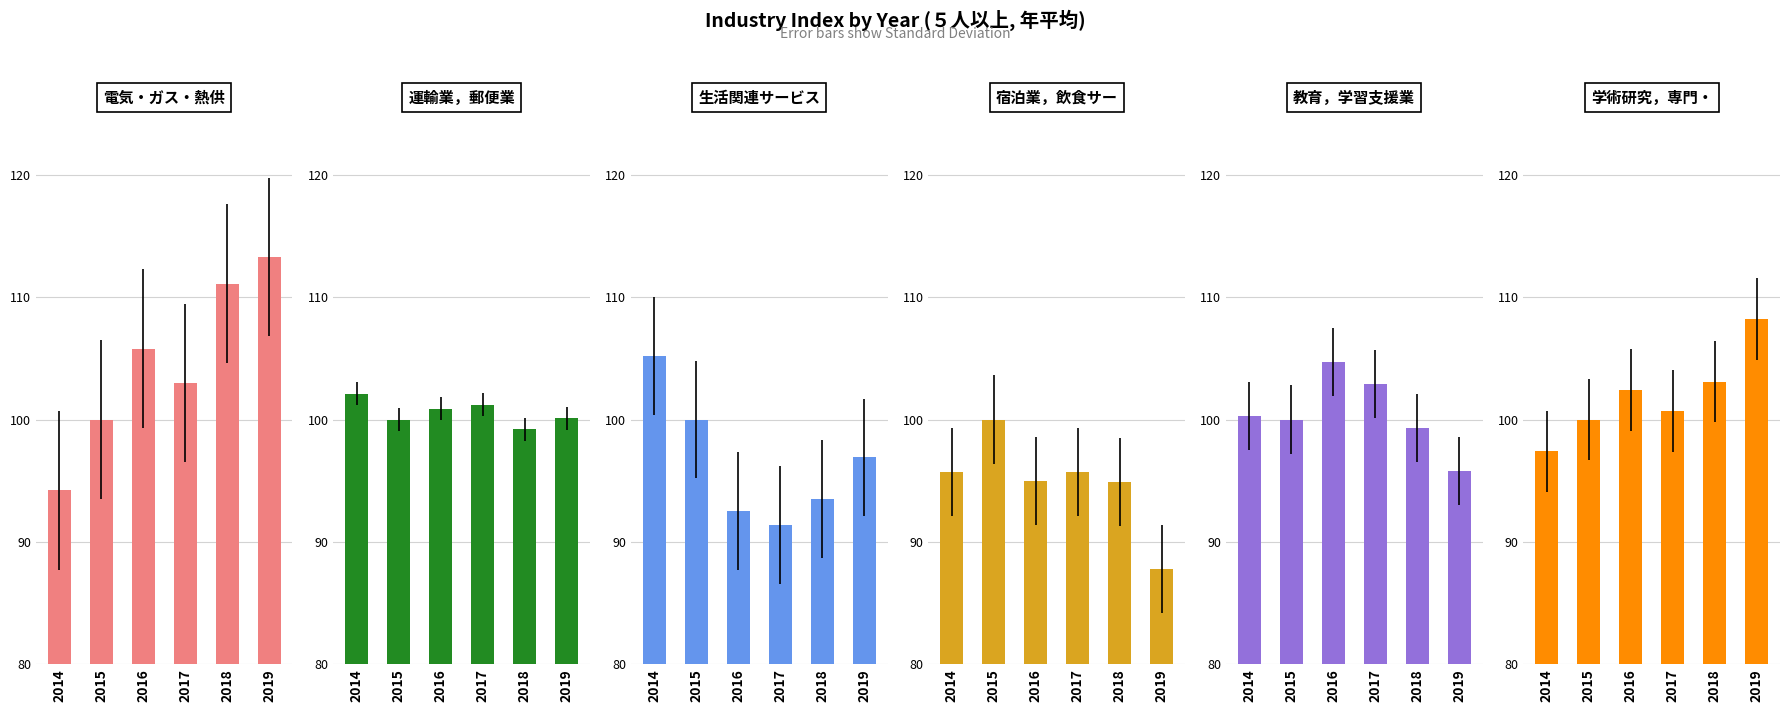

Which series has the largest total across all categories?

電気・ガス・熱供給・水道業